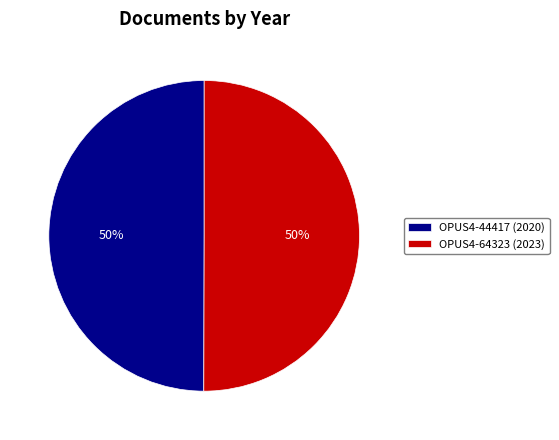

To the nearest percent, what is the combined percentage of OPUS4-64323 (2023) and OPUS4-44417 (2020)?

100%